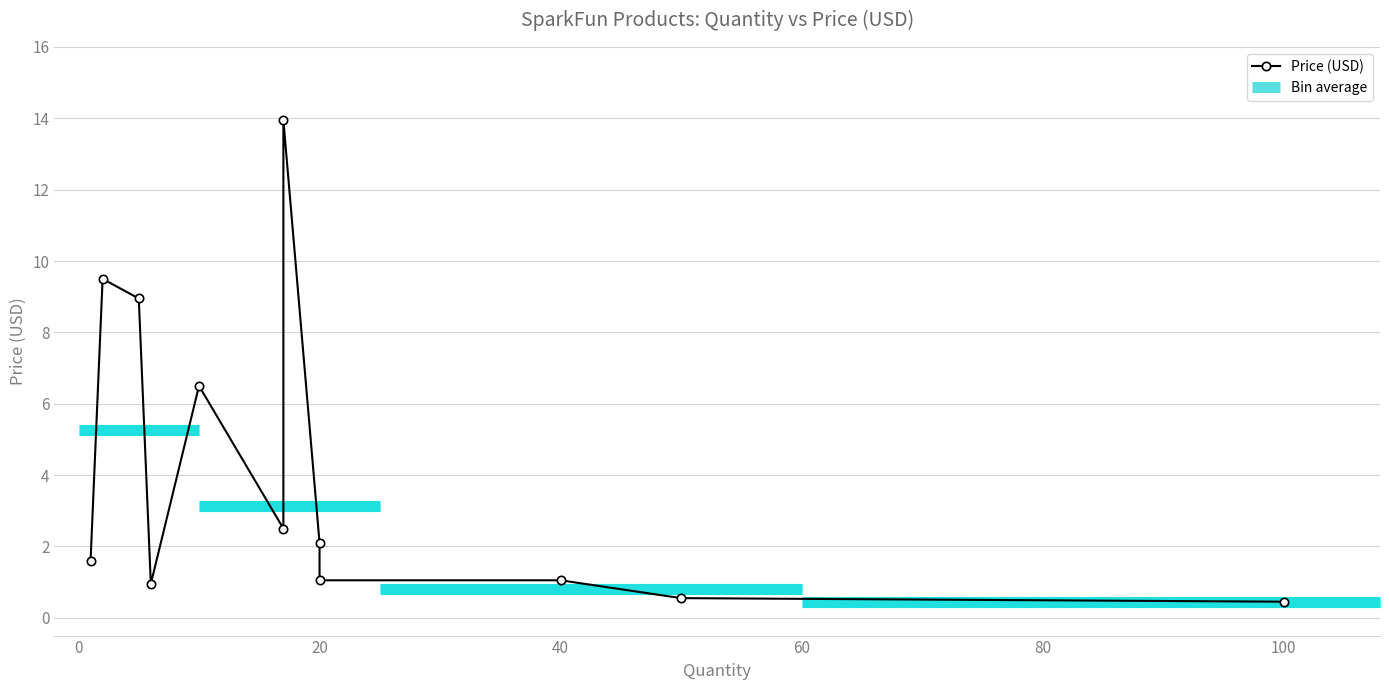

Is this an area chart (filled region under the line)?

No